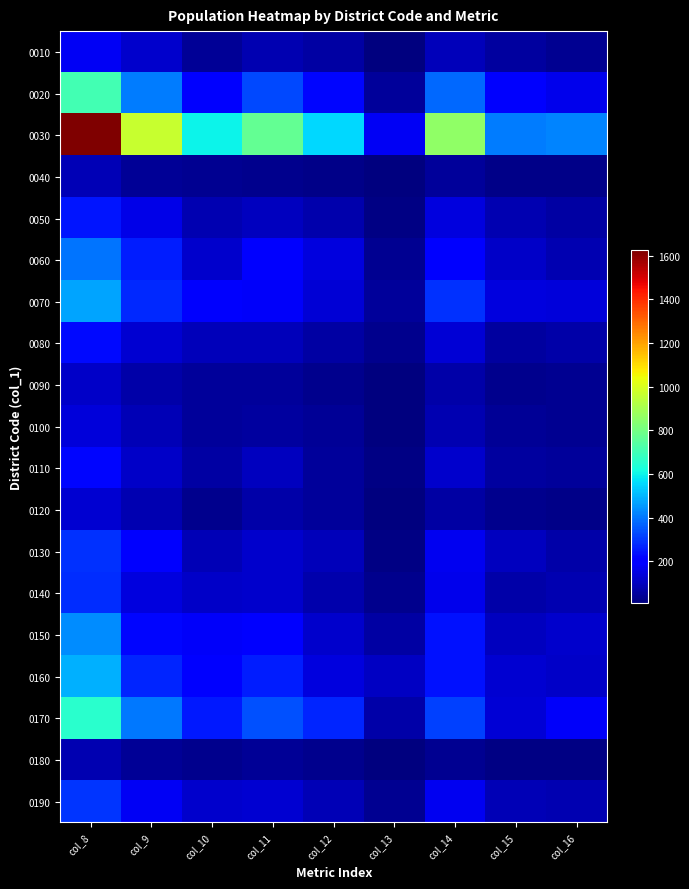

What is the minimum value shown in the chart?

9